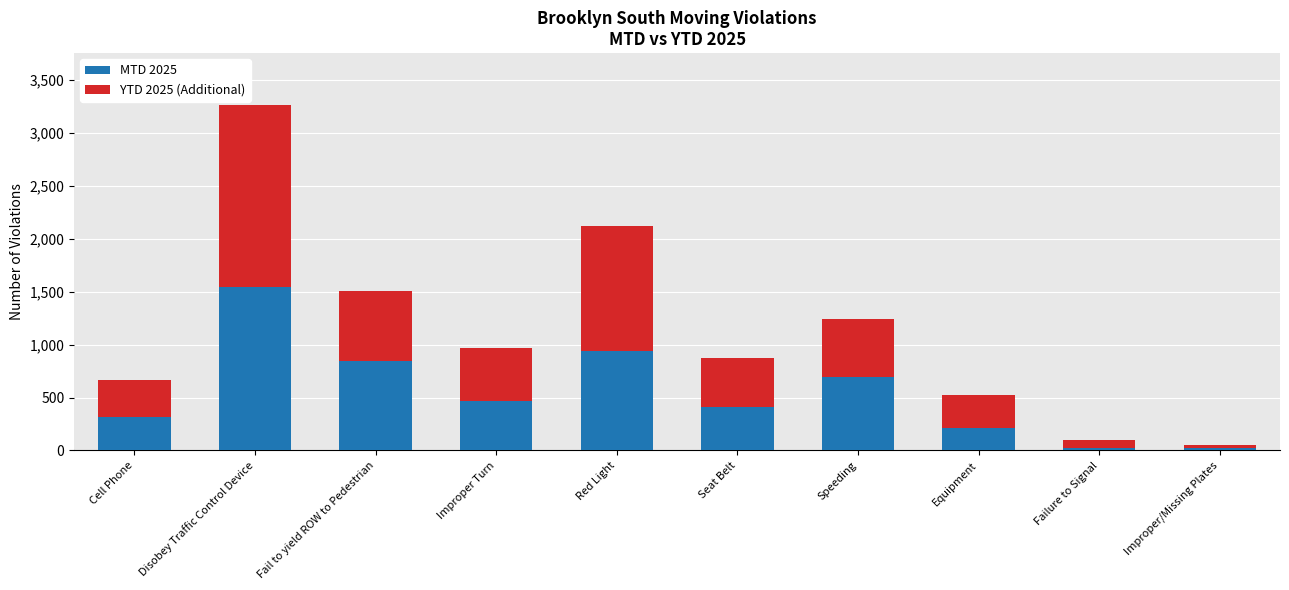

The value of MTD 2025 at Improper Turn is 163. True or false?

False